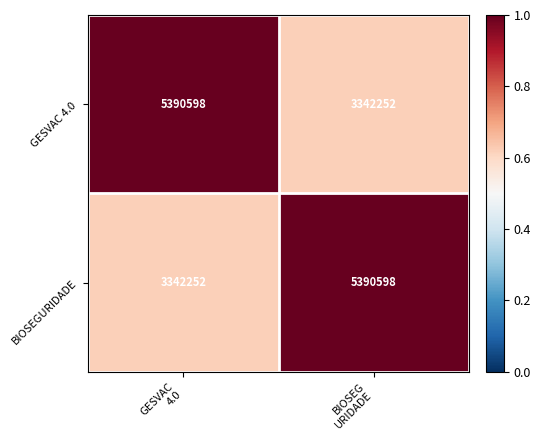

What is the spread (max minus min) of values at GESVAC
4.0?

2048346